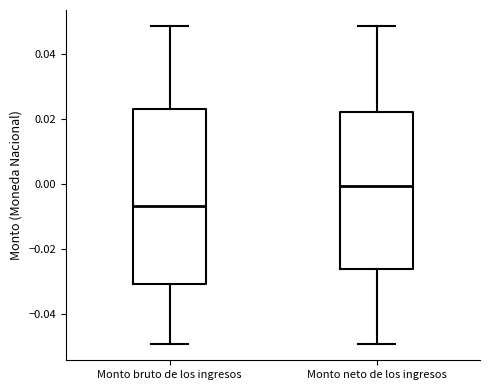

Where is the lower edge of the box for Monto neto de los ingresos on the y-axis? The values are not printed on the chart, so give them approximately, as read against the axis.

-0.026